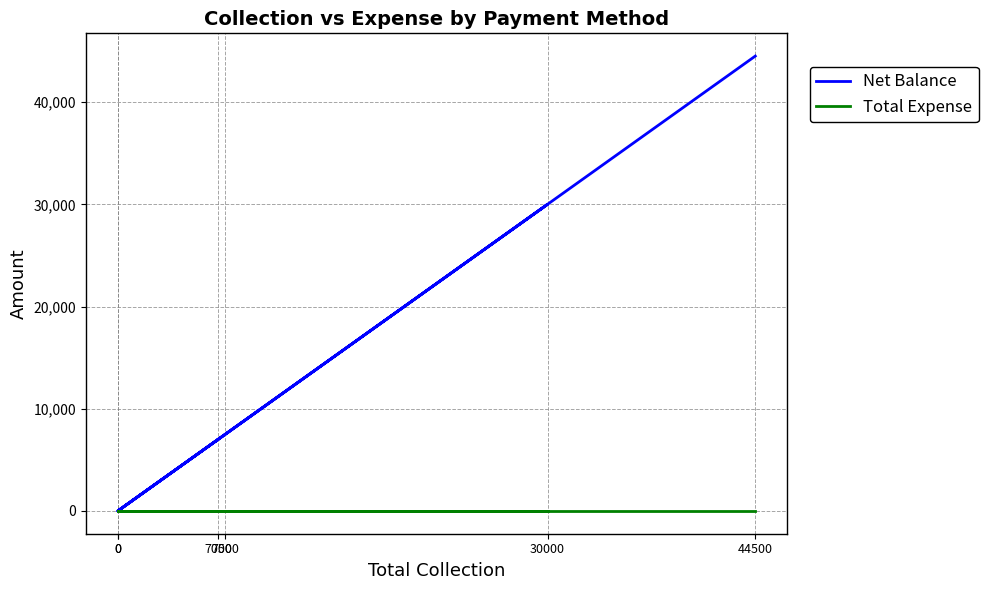

Reading left to right, what are all the values shown in this chart?

Net Balance: 7000=7000	0=0	30000=30000	7500=7500	0=0	44500=44500
Total Expense: 7000=0	0=0	30000=0	7500=0	0=0	44500=0